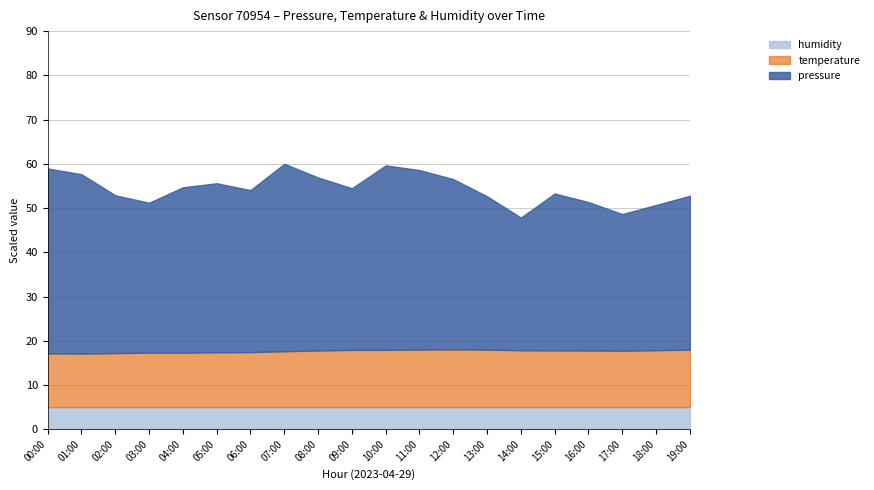

True or false: temperature and humidity cross at least once.

False